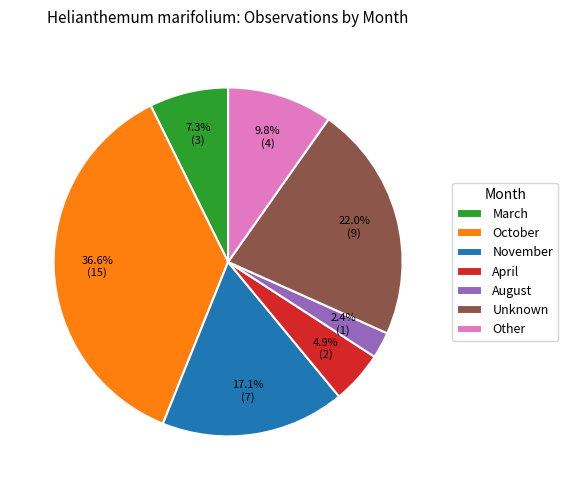

Is there a majority slice in this chart?

No